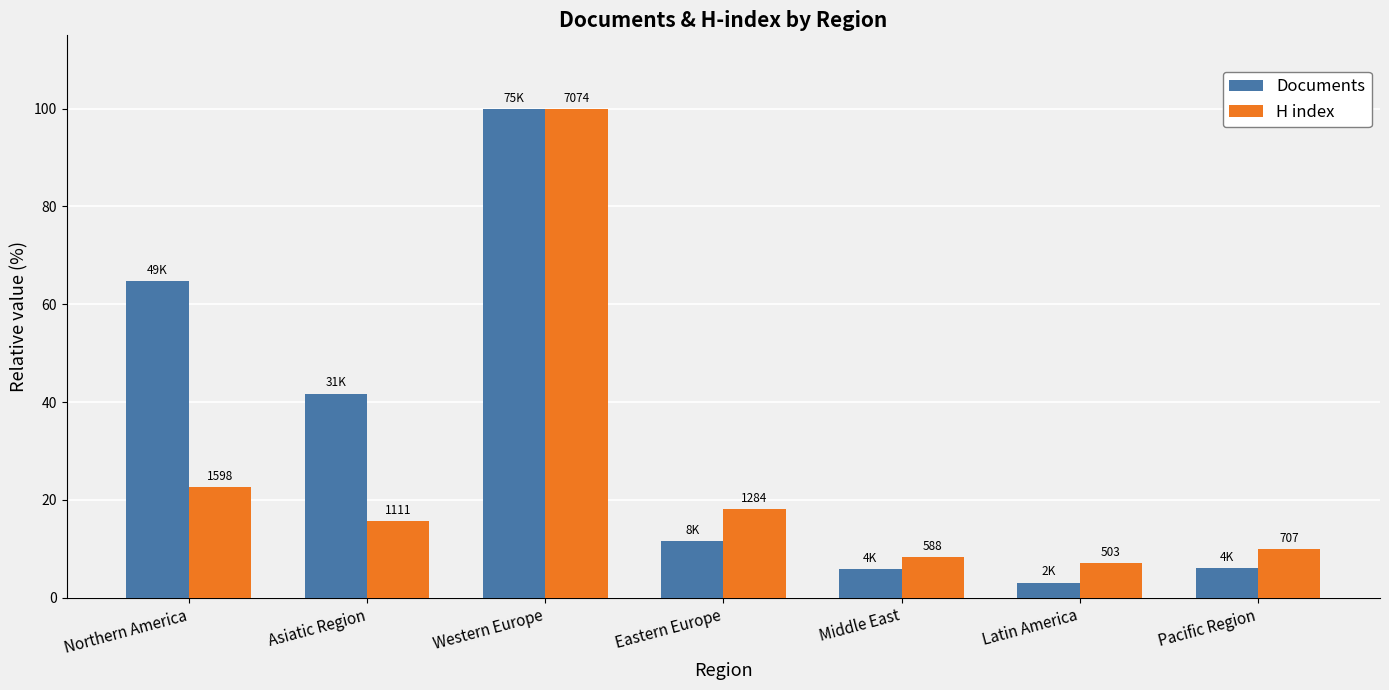

Which series has the largest total across all categories?

Documents